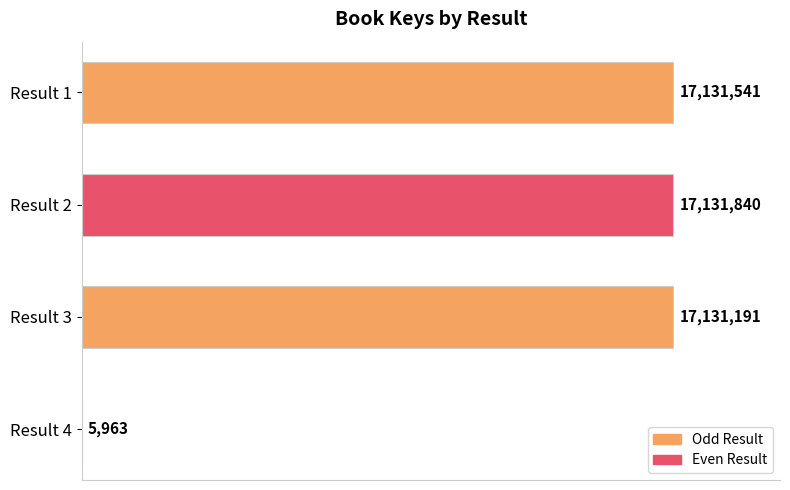

How many bars are there in total?

4